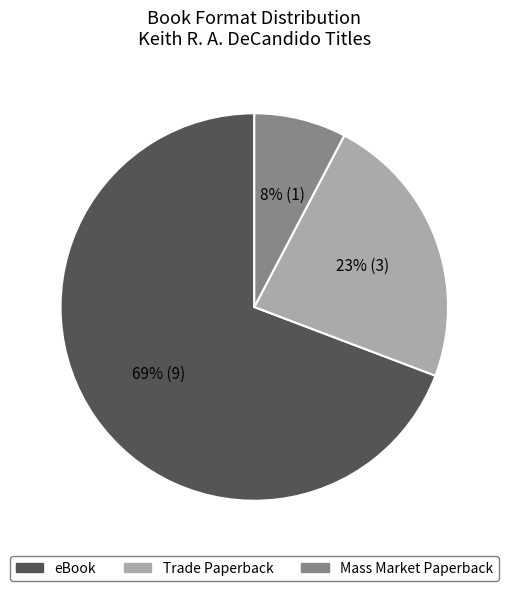

To the nearest percent, what is the average slice percentage?

33%